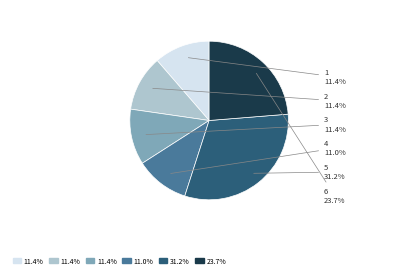

Is there a majority slice in this chart?

No